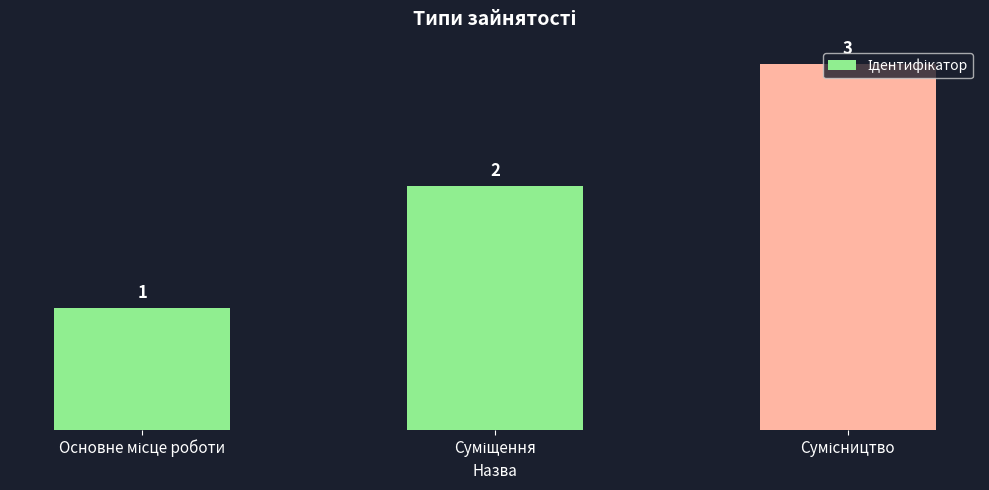

What is the value of the 3rd bar from the left?

3